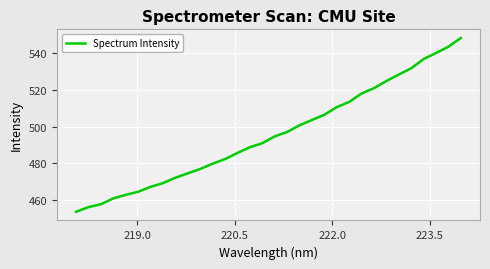

True or false: the data has more than 2 interior local peaks.

False